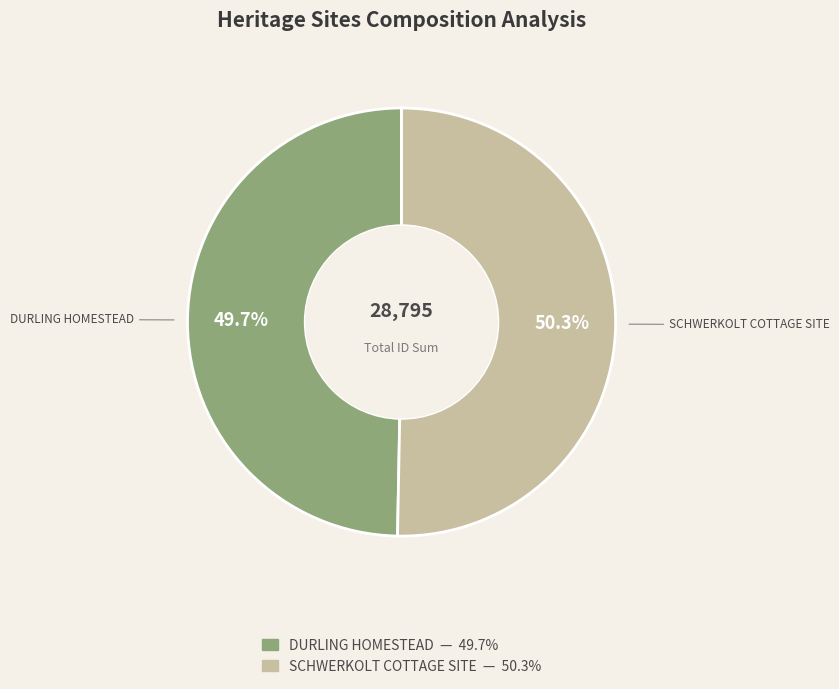

To the nearest percent, what is the difference between the largest and smallest slice percentages?

1%